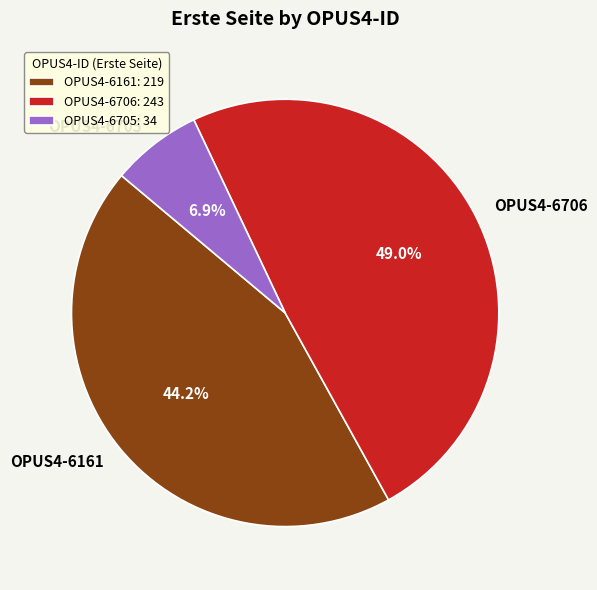

Rank the categories by value from highest to lowest.

OPUS4-6706, OPUS4-6161, OPUS4-6705